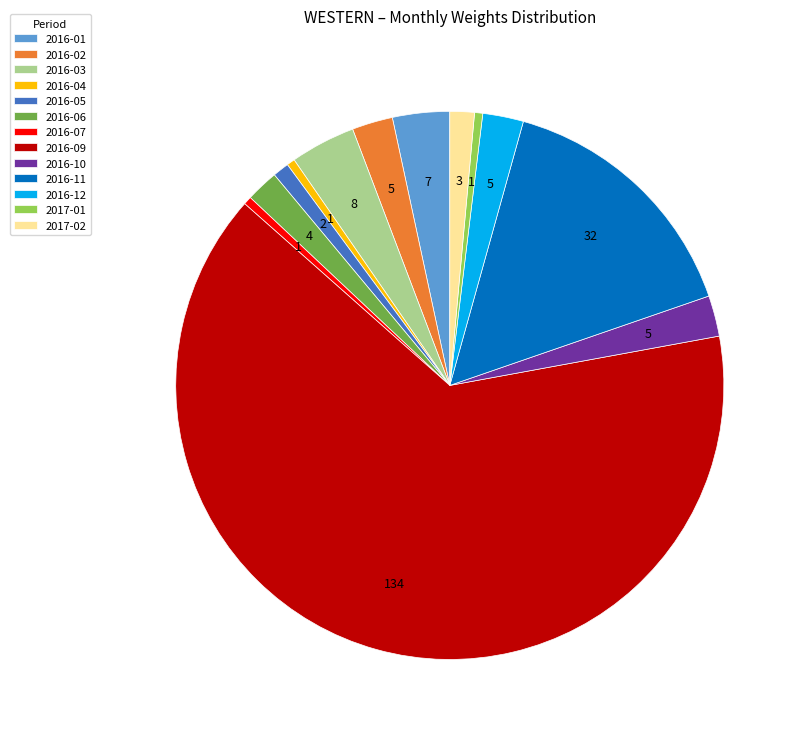

Combined, do 2016-10 and 2016-07 account for over 50%?

No